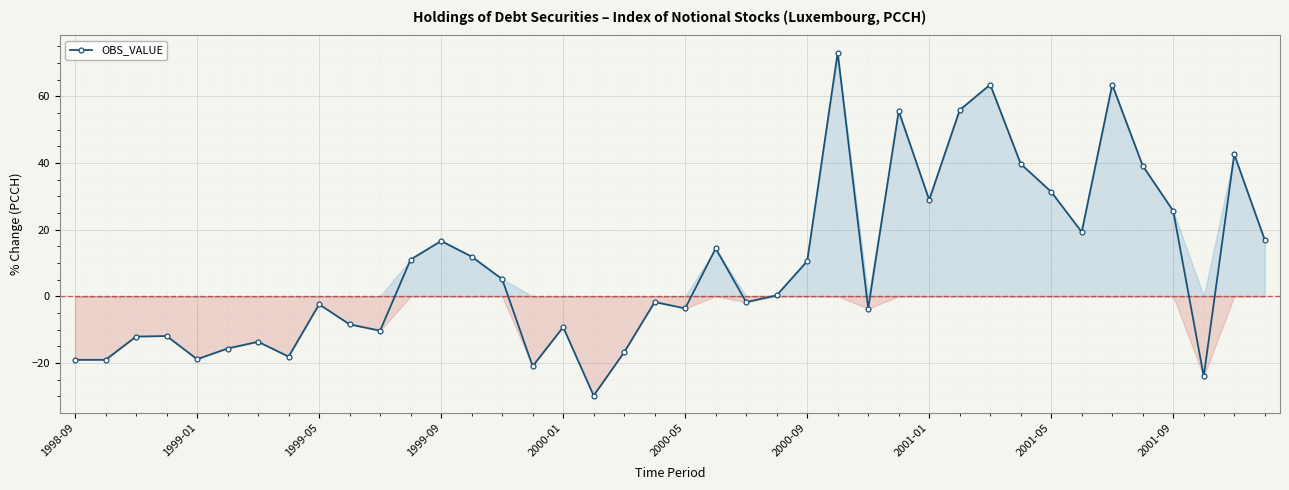

True or false: there are more than 1 points higher than both neighbors.

True